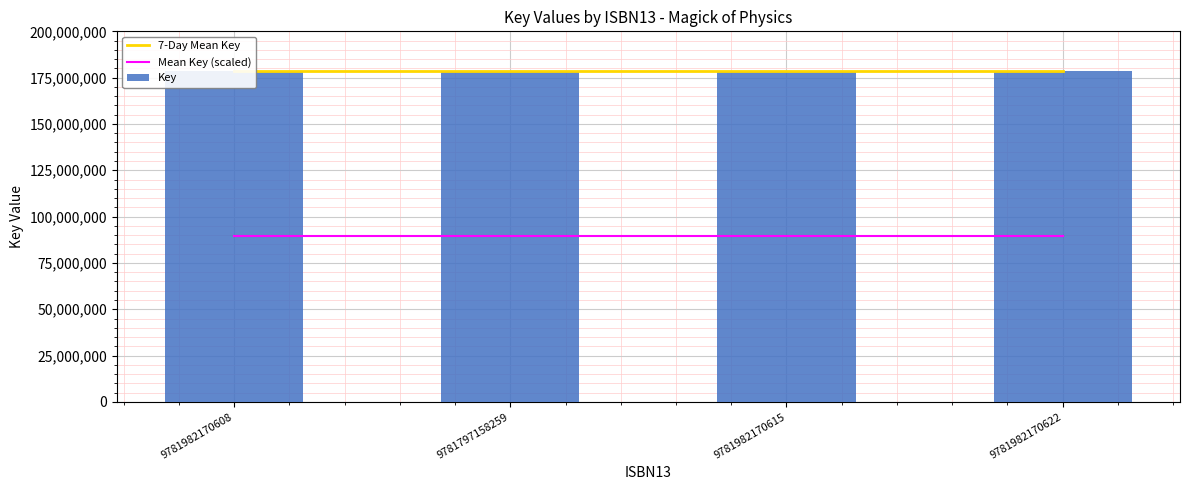

How many categories are shown in the chart?

4